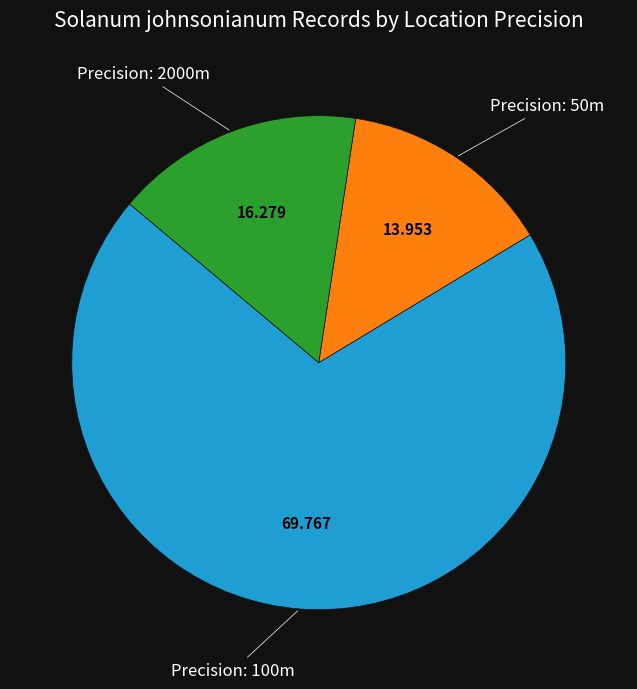

Count the number of slices in the pie.

3